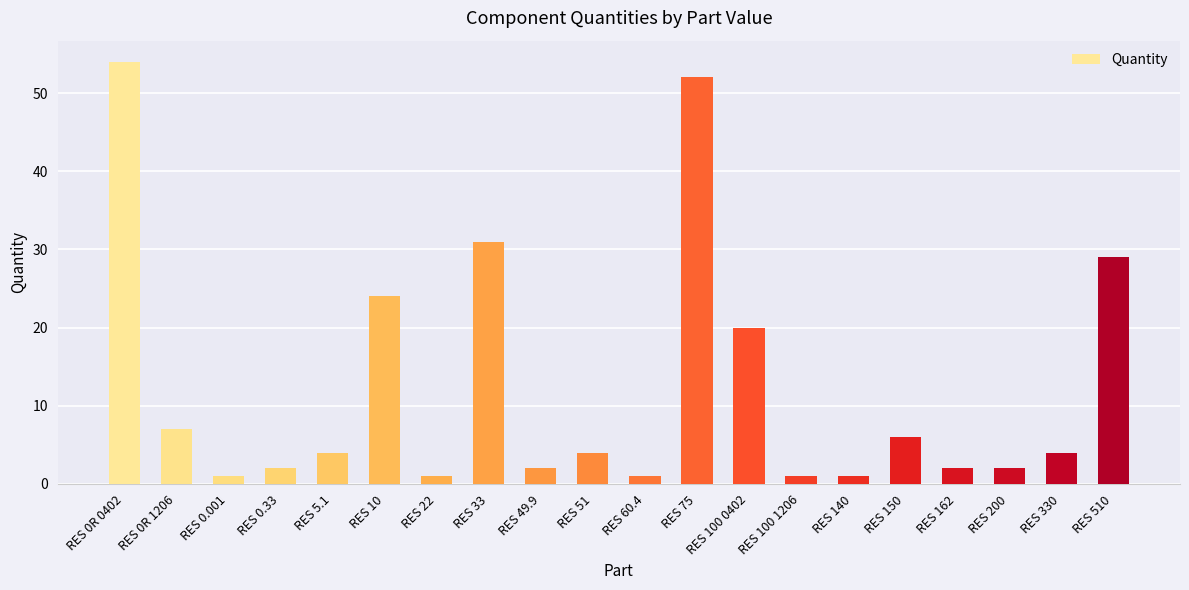

What is the label of the 3rd bar from the right?

RES 200